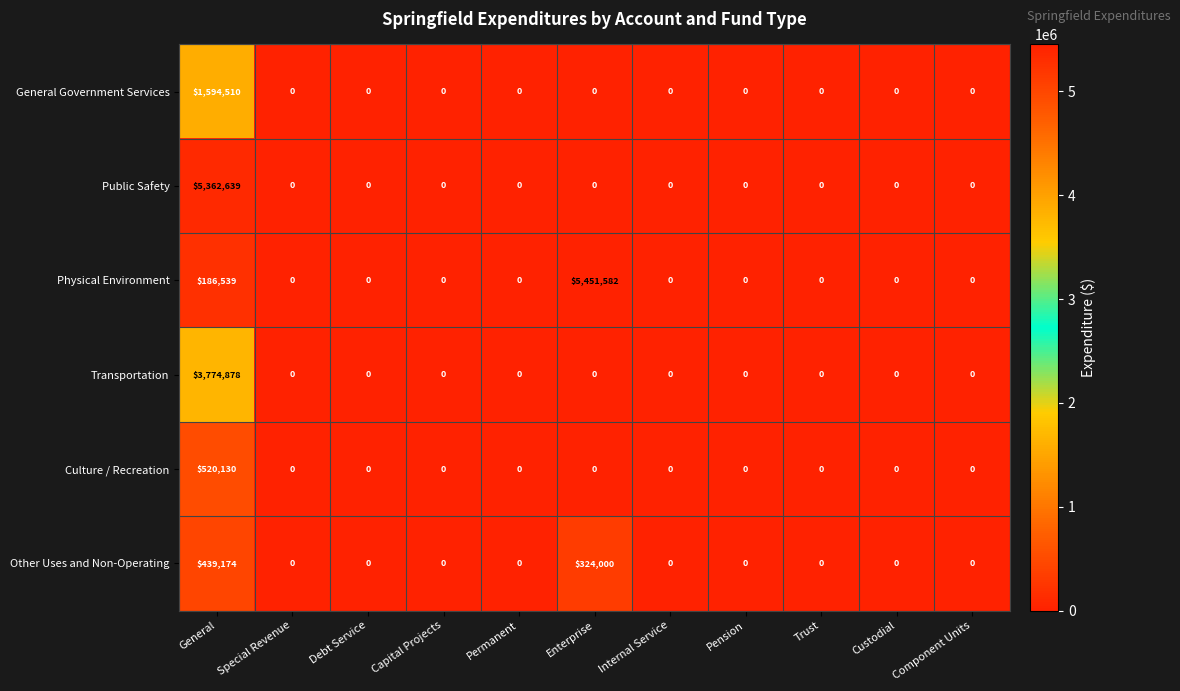

What is the average value of the Culture / Recreation series?

47285